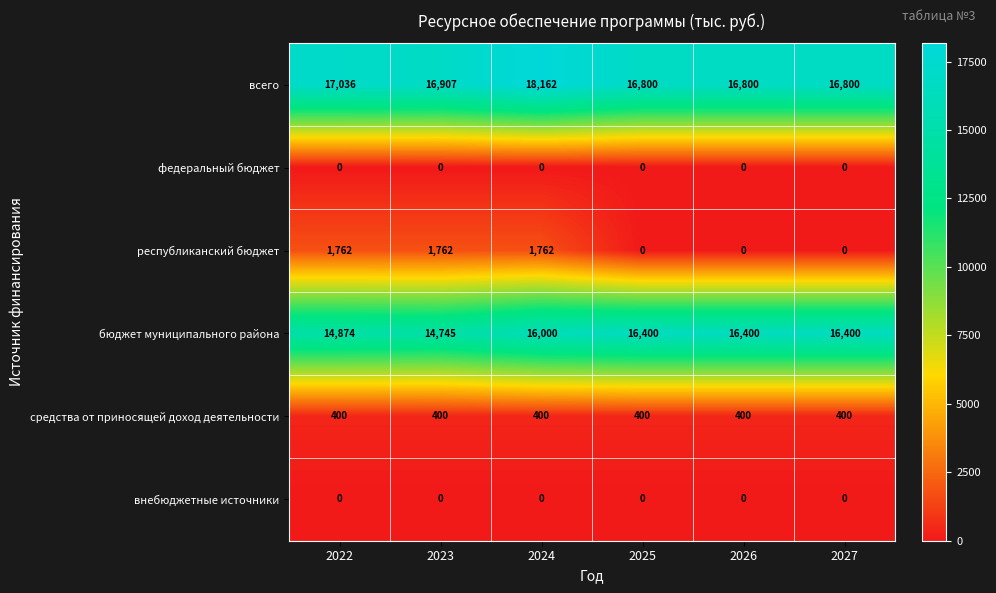

What is the sum of all республиканский бюджет values?

5286